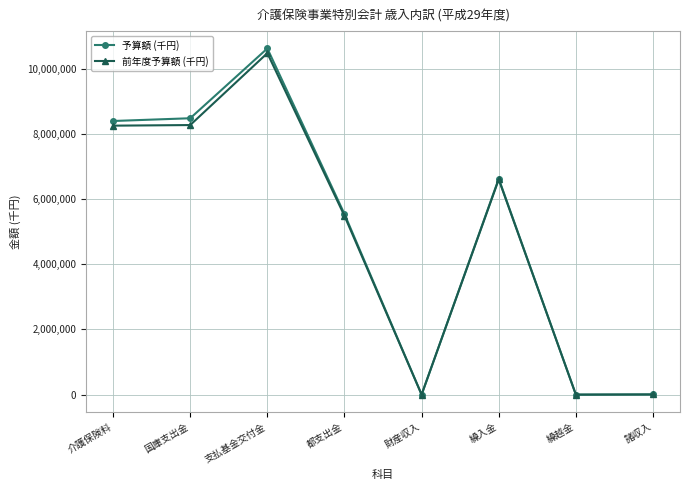

Is this an area chart (filled region under the line)?

No